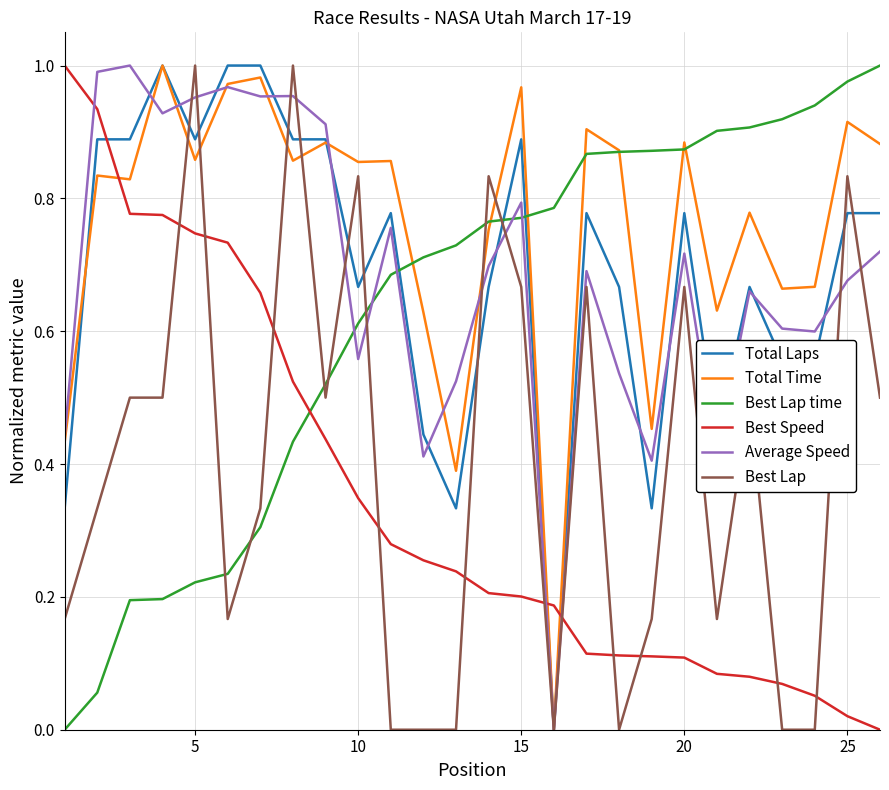

How many intersections are there between Best Speed and Average Speed?

3